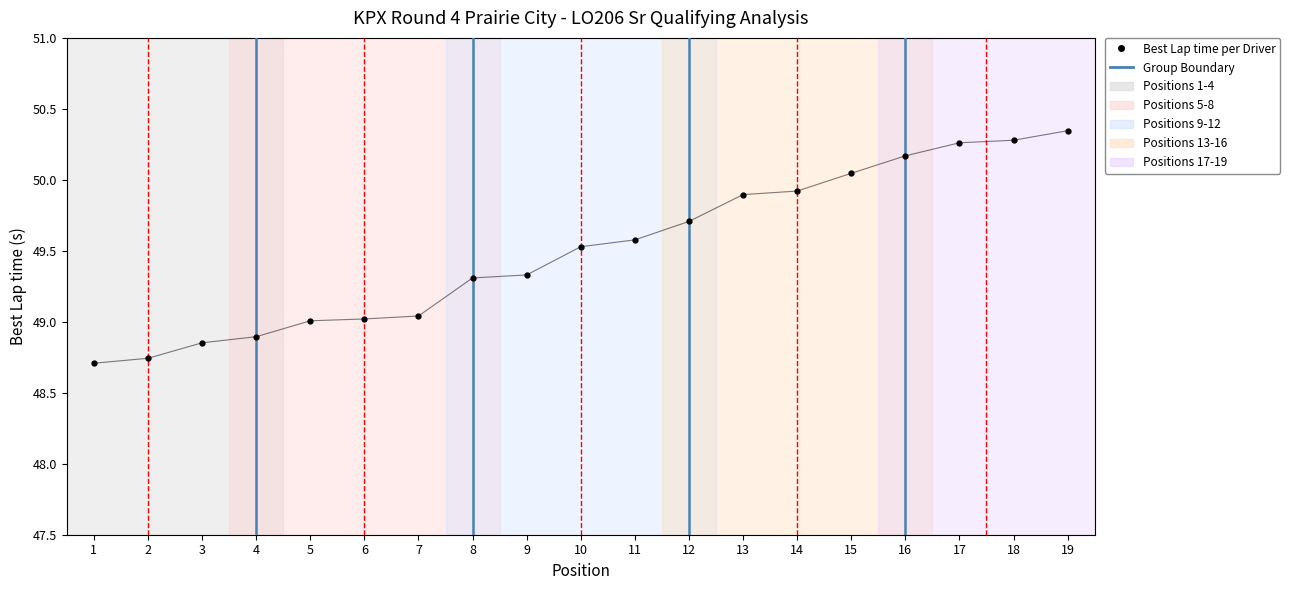

How many lines are shown in the chart?

1